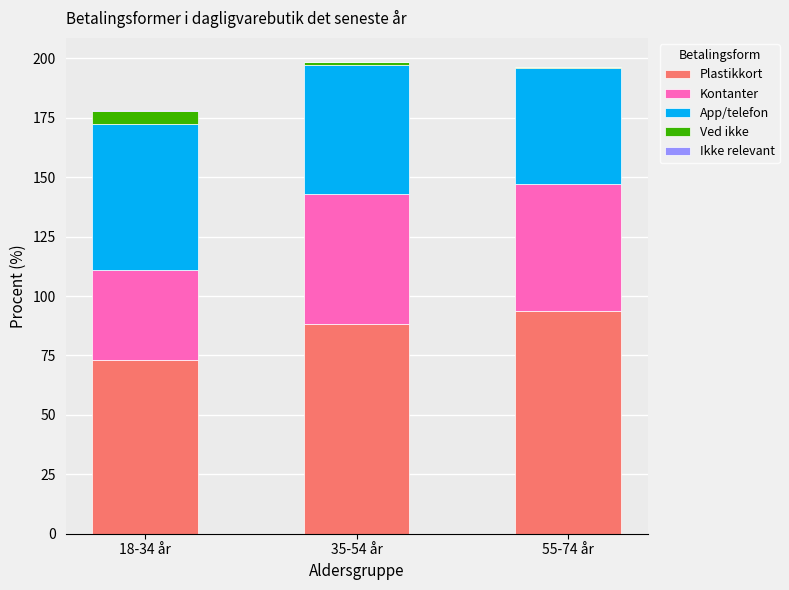

The Plastikkort series shows 104.9 at 18-34 år. True or false?

False